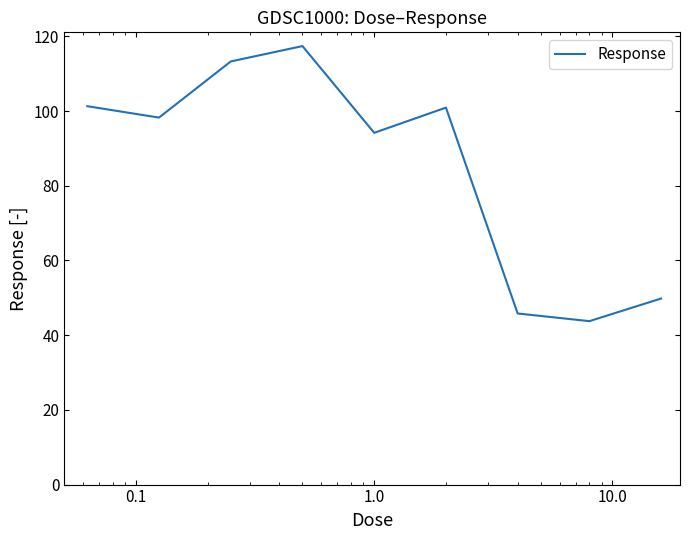

What is the minimum value shown in the chart?

43.8